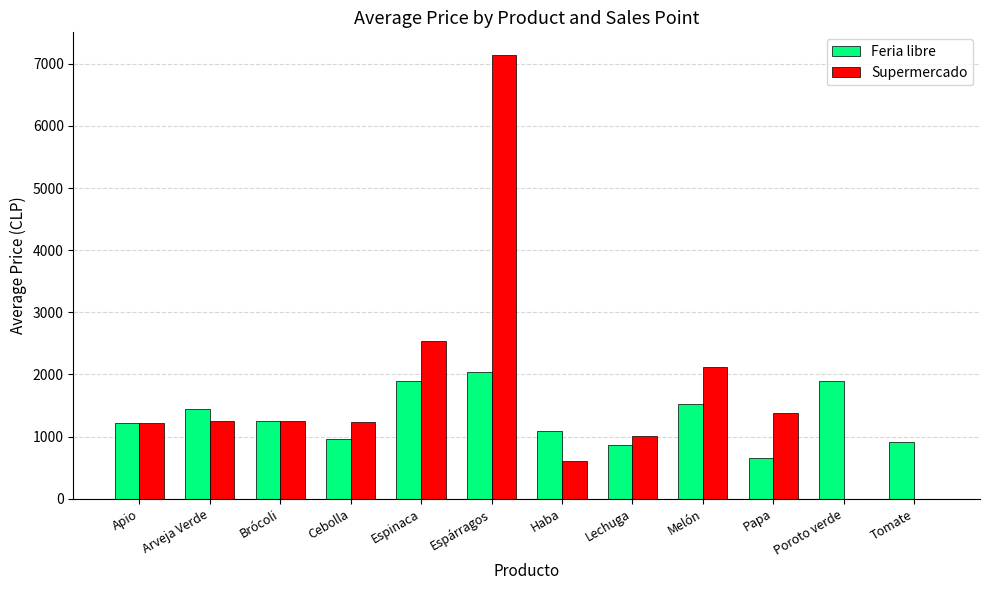

What are all the series names shown in the legend?

Feria libre, Supermercado